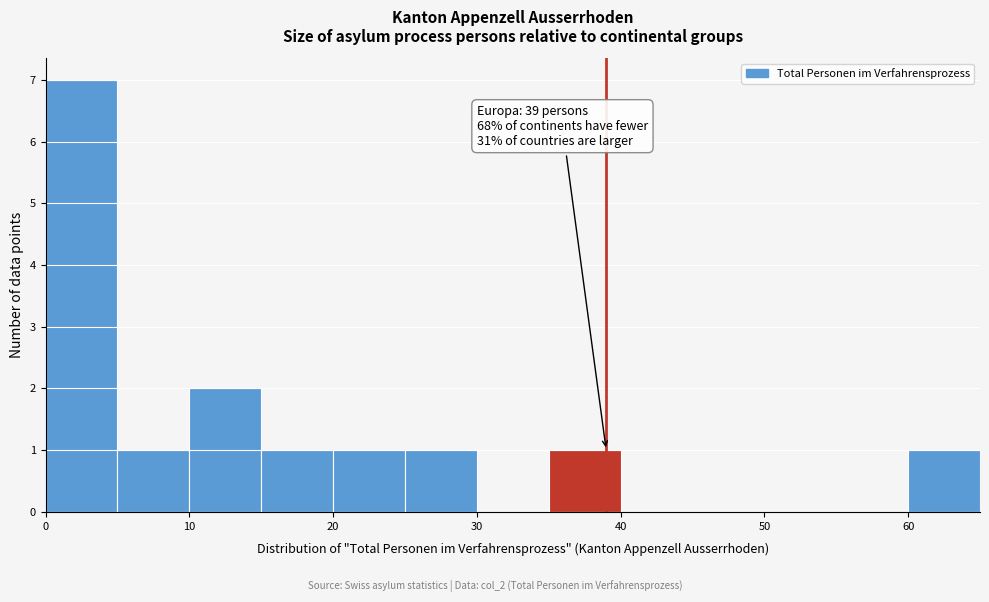

Over which range of the x-axis is the bar tallest?

0 to 5